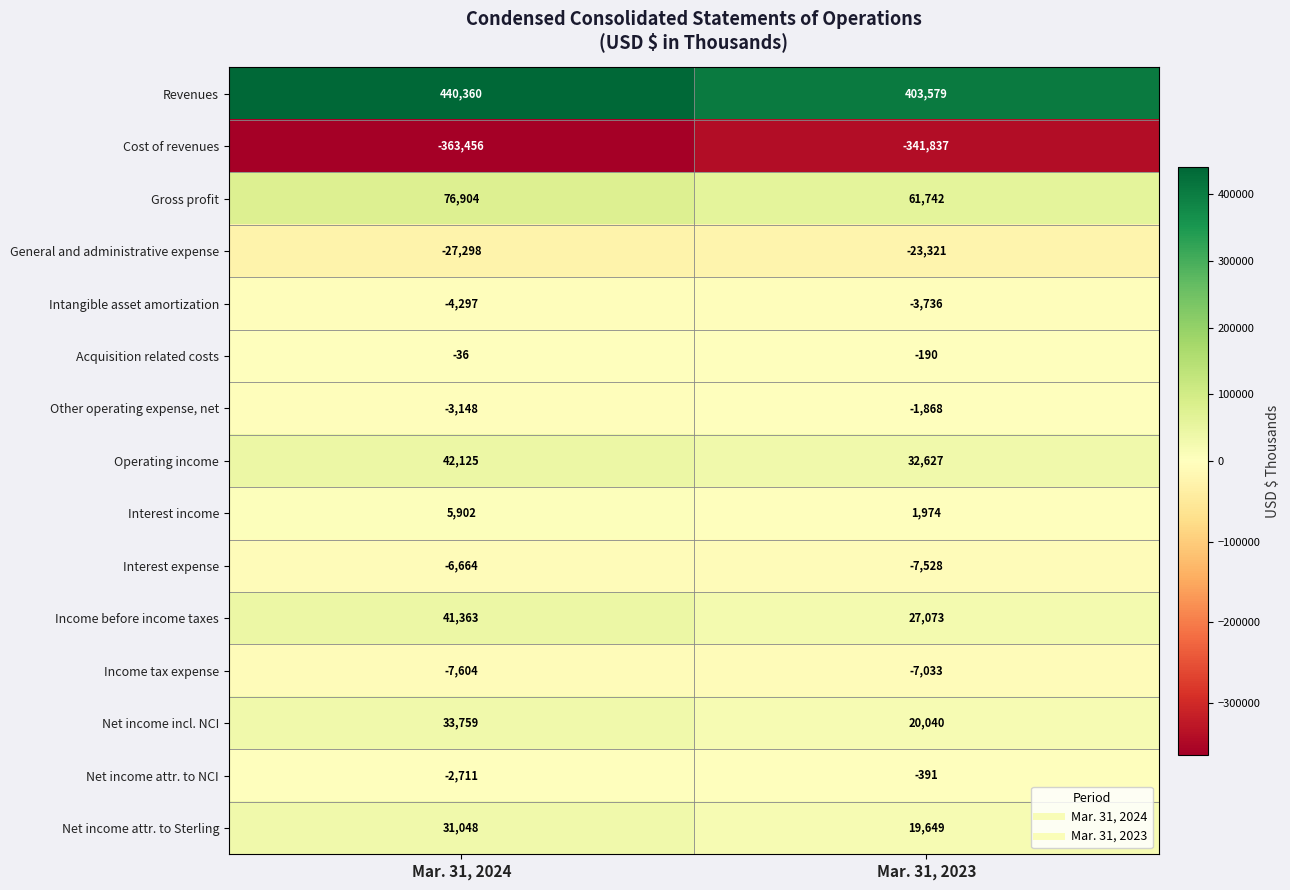

Reading left to right, extract all data points from this chart.

Revenues: Mar. 31, 2024=440360	Mar. 31, 2023=403579
Cost of revenues: Mar. 31, 2024=-363456	Mar. 31, 2023=-341837
Gross profit: Mar. 31, 2024=76904	Mar. 31, 2023=61742
General and administrative expense: Mar. 31, 2024=-27298	Mar. 31, 2023=-23321
Intangible asset amortization: Mar. 31, 2024=-4297	Mar. 31, 2023=-3736
Acquisition related costs: Mar. 31, 2024=-36	Mar. 31, 2023=-190
Other operating expense, net: Mar. 31, 2024=-3148	Mar. 31, 2023=-1868
Operating income: Mar. 31, 2024=42125	Mar. 31, 2023=32627
Interest income: Mar. 31, 2024=5902	Mar. 31, 2023=1974
Interest expense: Mar. 31, 2024=-6664	Mar. 31, 2023=-7528
Income before income taxes: Mar. 31, 2024=41363	Mar. 31, 2023=27073
Income tax expense: Mar. 31, 2024=-7604	Mar. 31, 2023=-7033
Net income incl. NCI: Mar. 31, 2024=33759	Mar. 31, 2023=20040
Net income attr. to NCI: Mar. 31, 2024=-2711	Mar. 31, 2023=-391
Net income attr. to Sterling: Mar. 31, 2024=31048	Mar. 31, 2023=19649